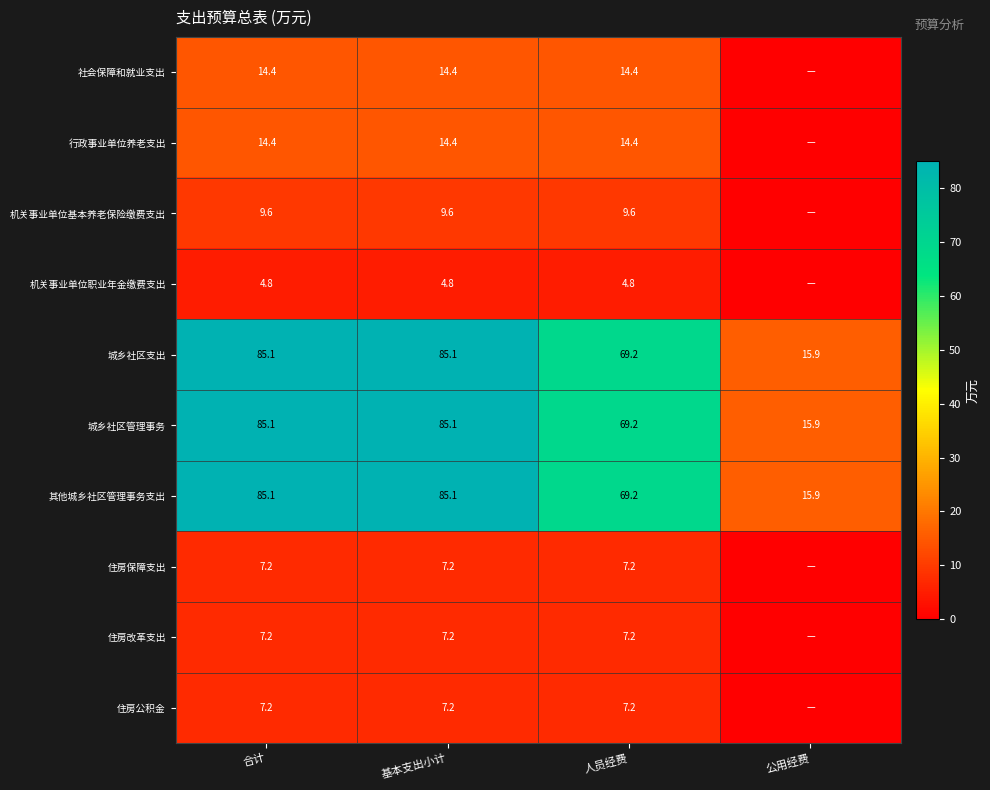

At which category is the sum across all series the highest?

合计